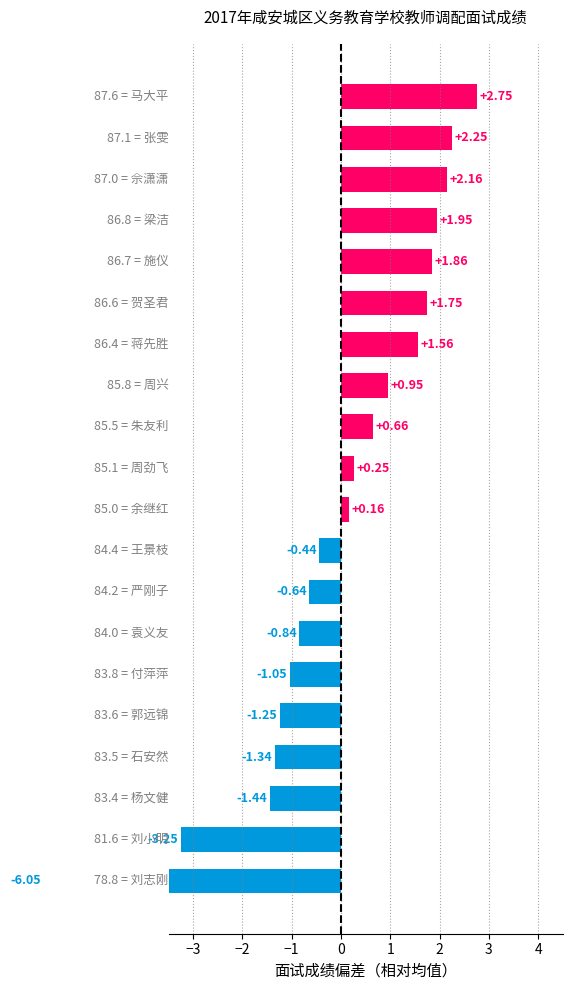

What is the difference between the maximum and minimum values?

8.8